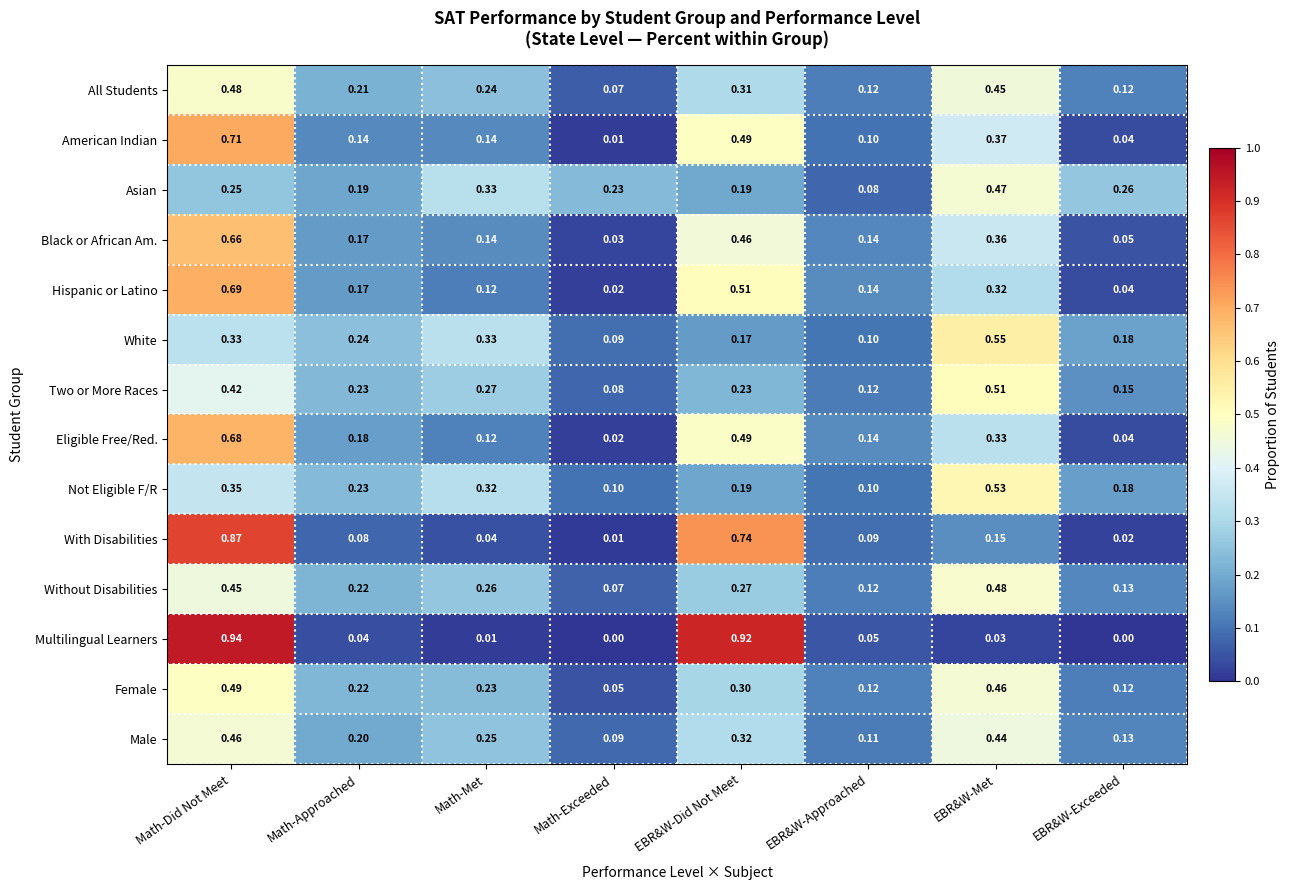

Is the value of Black or African Am. at Math-Did Not Meet greater than the value of Without Disabilities at EBR&W-Met?

Yes